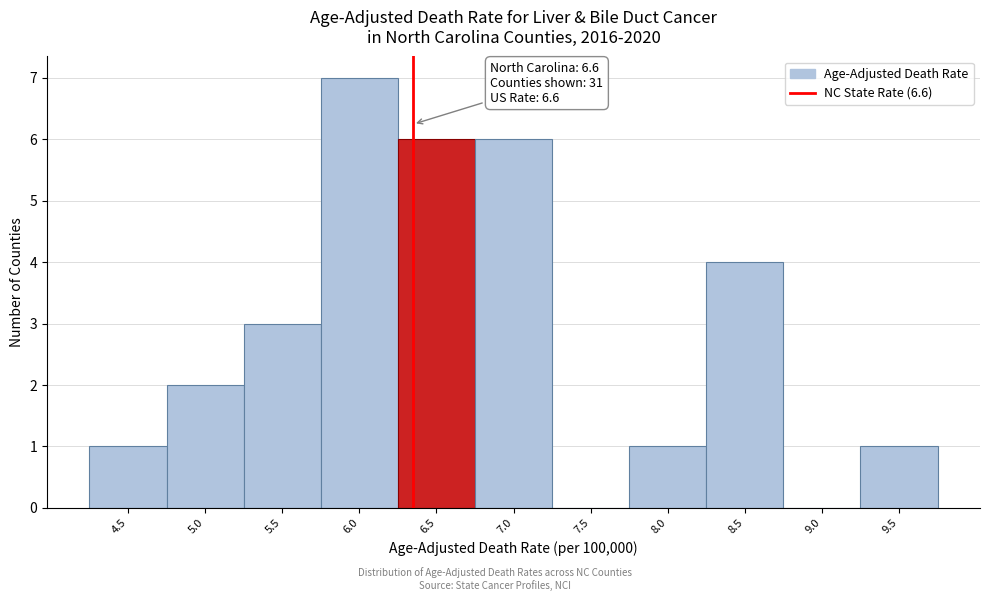

Reading left to right, what are all the values shown in this chart?

4.5=1	5.0=2	5.5=3	6.0=7	6.5=6	7.0=6	7.5=0	8.0=1	8.5=4	9.0=0	9.5=1